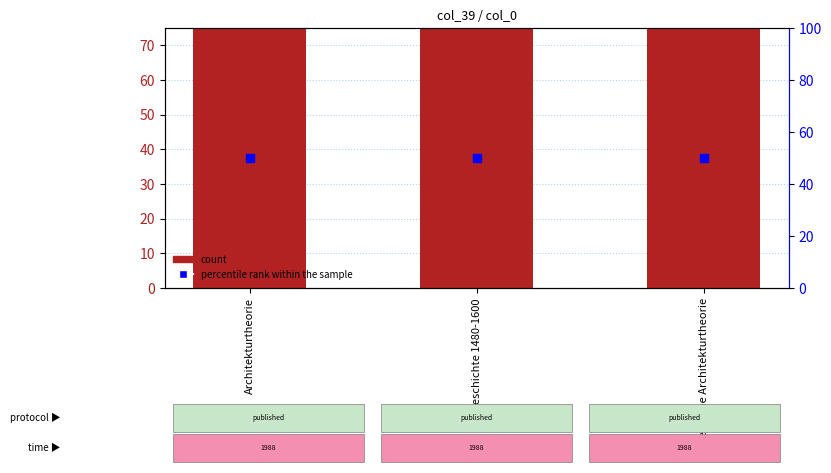

What are all the series names shown in the legend?

count, percentile rank within the sample